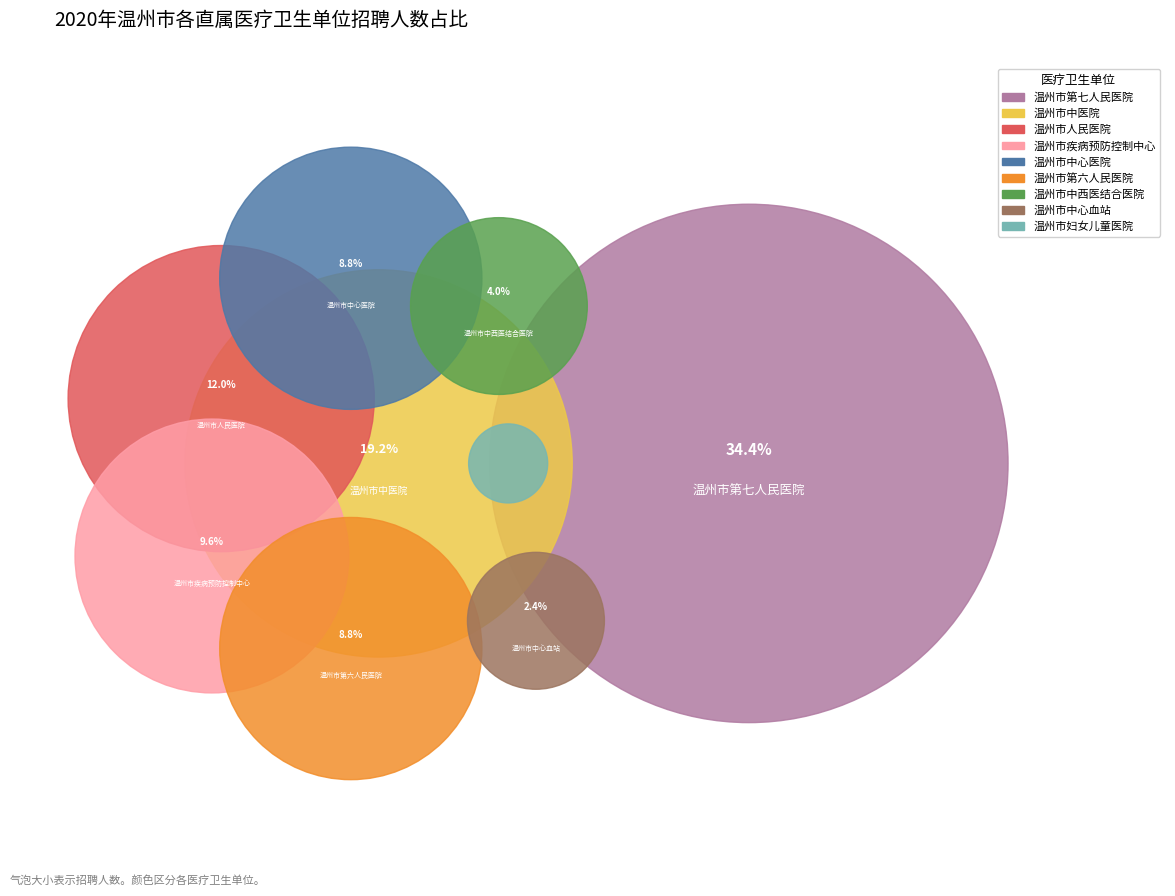

Does any single category account for the majority?

No